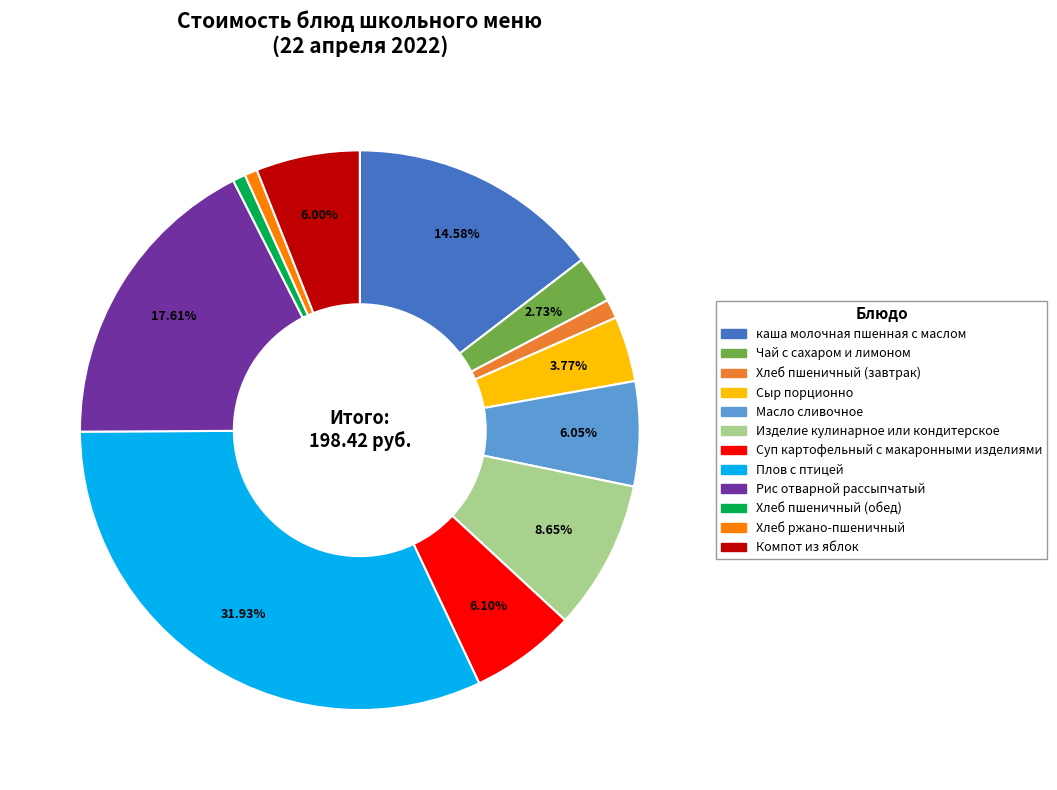

Between Изделие кулинарное или кондитерское and Компот из яблок, which is larger?

Изделие кулинарное или кондитерское